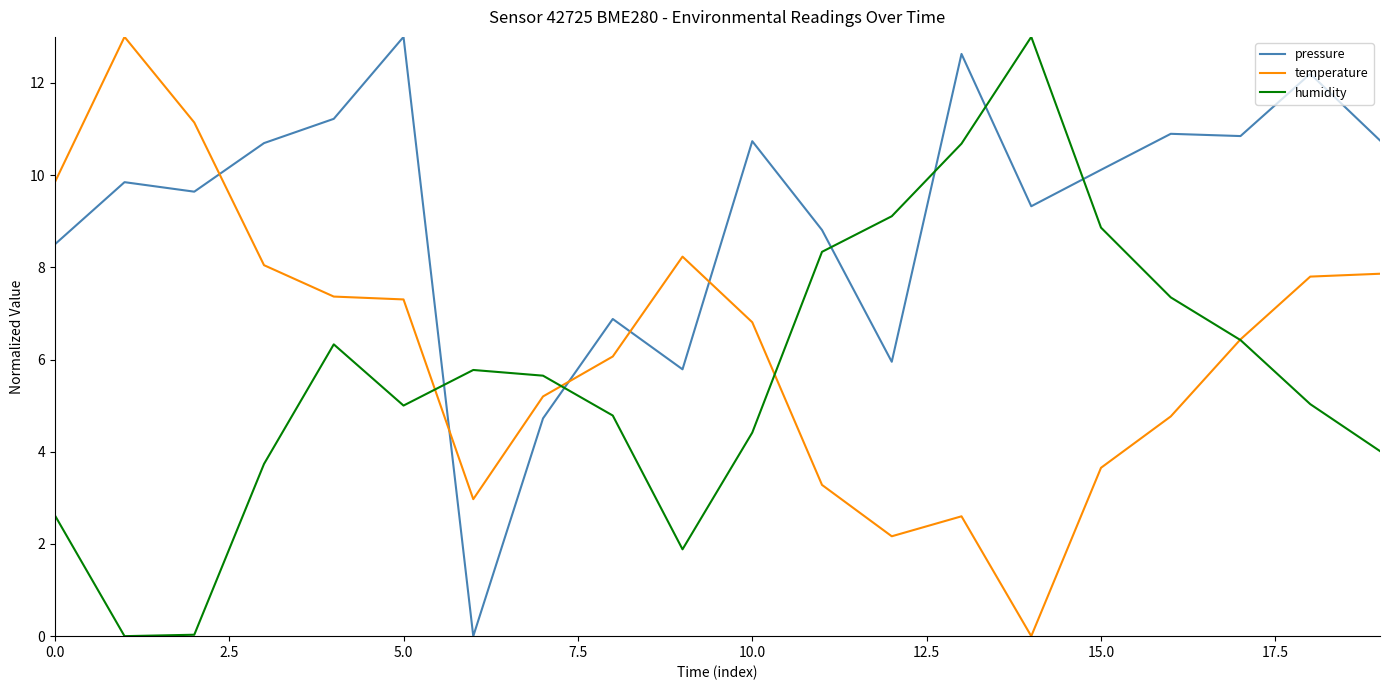

Which series has the largest total across all categories?

pressure